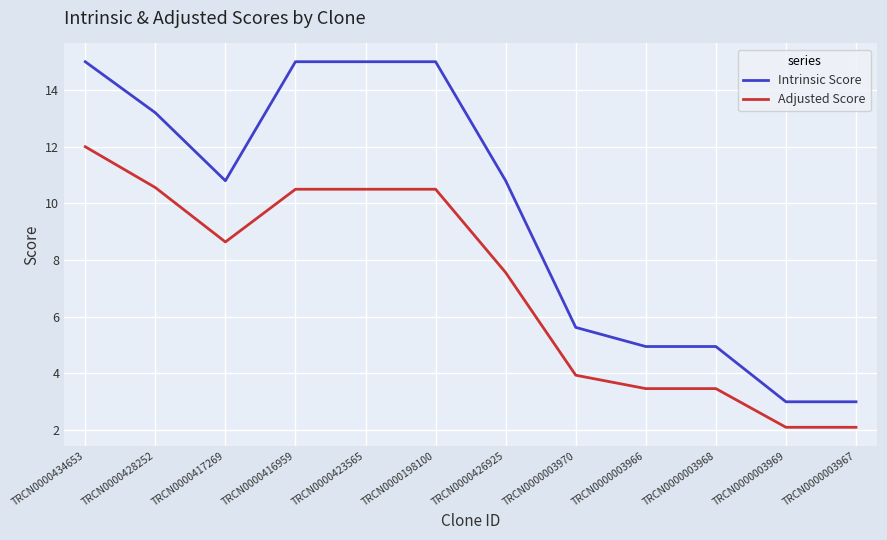

What is the maximum value for Intrinsic Score?

15.0